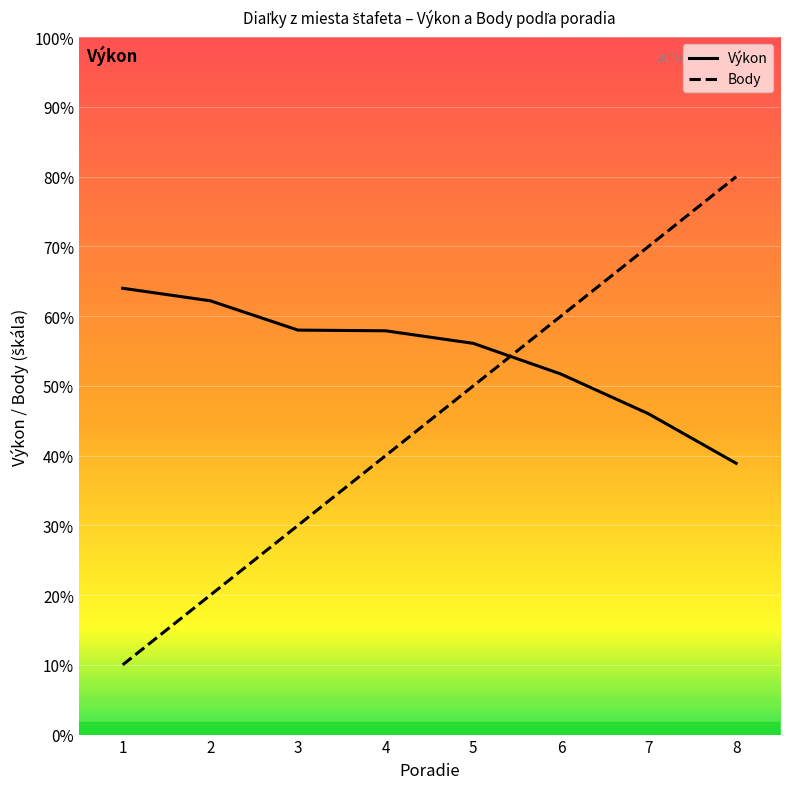

What are all the series names shown in the legend?

Výkon, Body